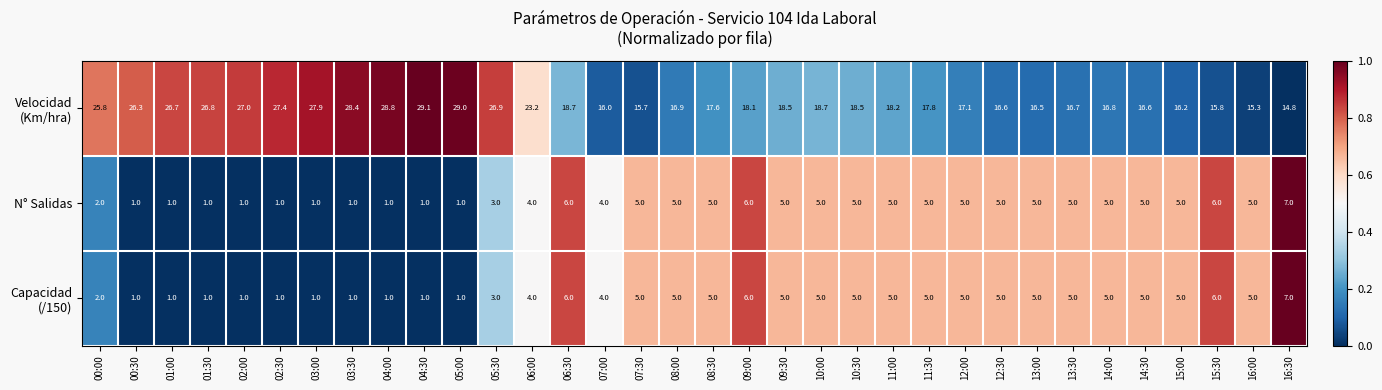

What is the sum of all N° Salidas values?

128.0